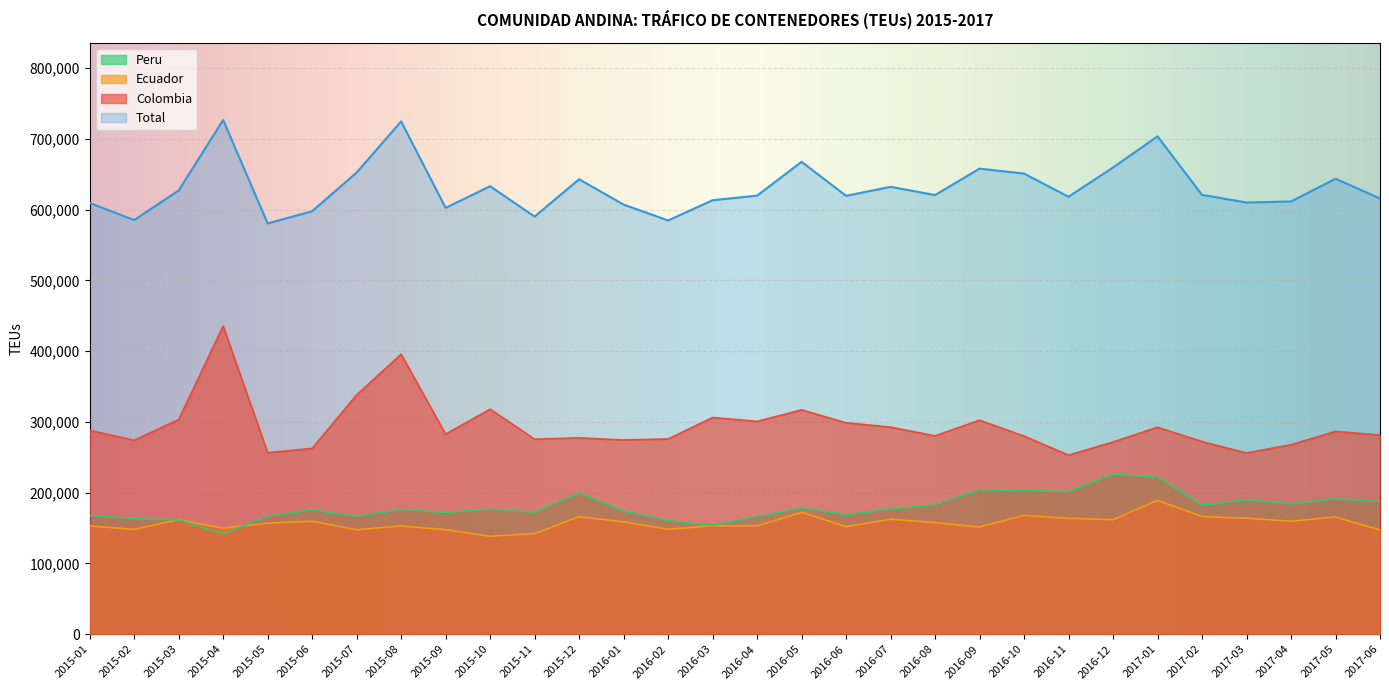

Which series has the largest range (max minus min)?

Colombia